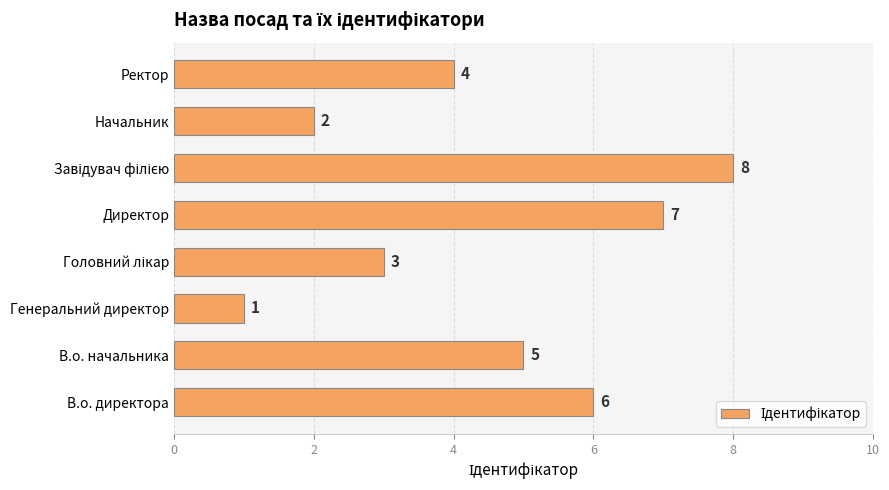

The chart shows a value of 4 at Директор. True or false?

False